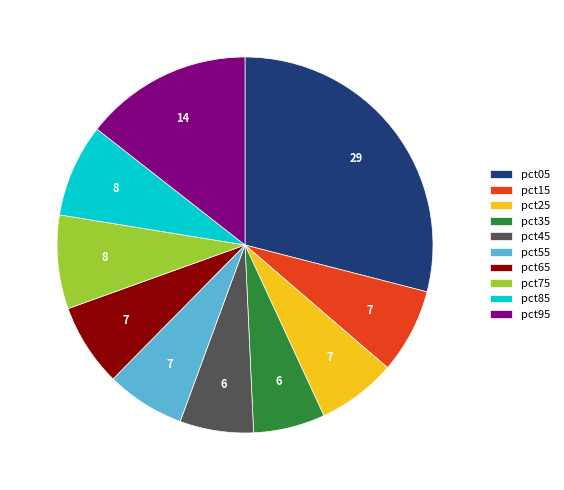

Do pct95 and pct45 together represent more than half of the pie?

No